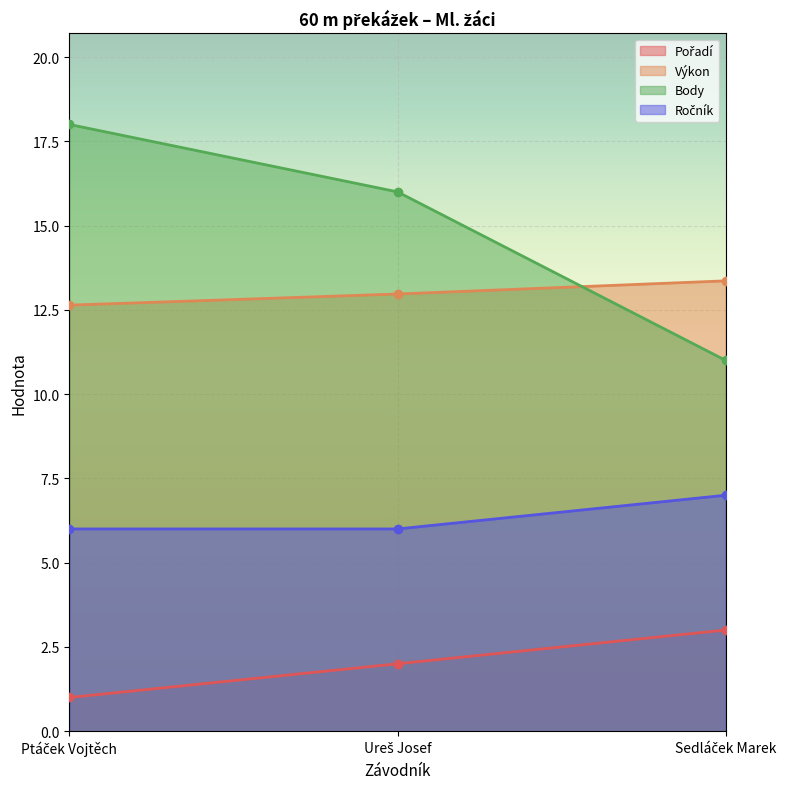

What is the sum of the Výkon values at Sedláček Marek and Ptáček Vojtěch?

26.0